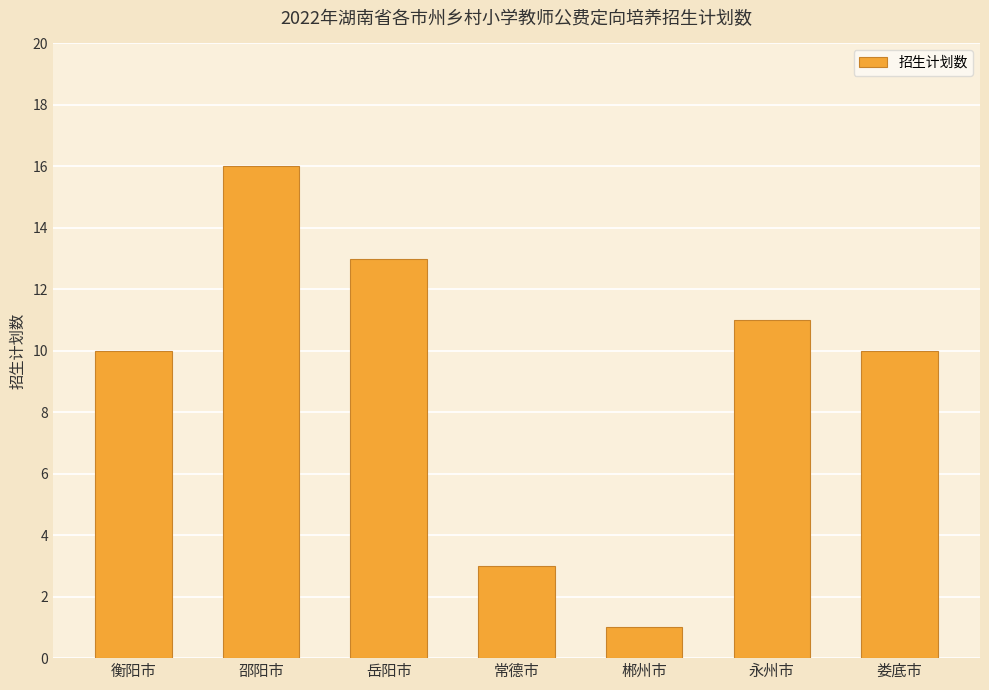

What is the label of the 3rd bar from the right?

郴州市